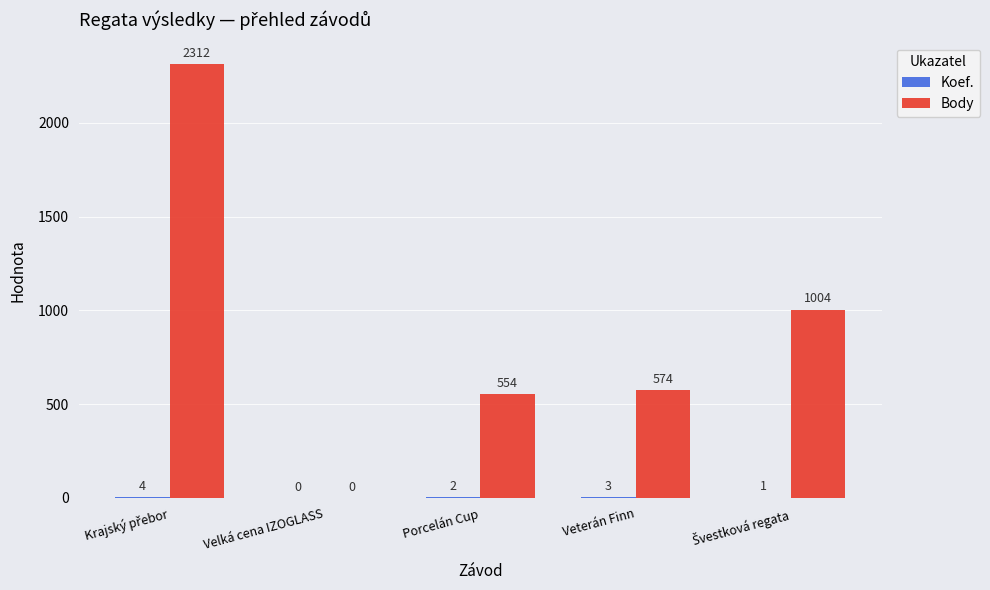

True or false: Body has a value of 574 at Veterán Finn.

True